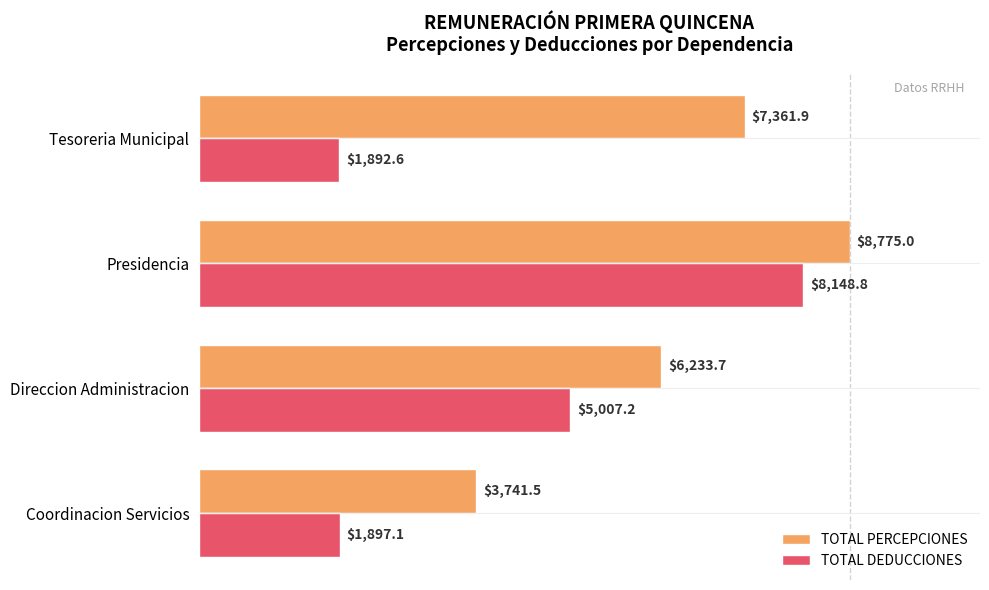

What are all the series names shown in the legend?

TOTAL PERCEPCIONES, TOTAL DEDUCCIONES